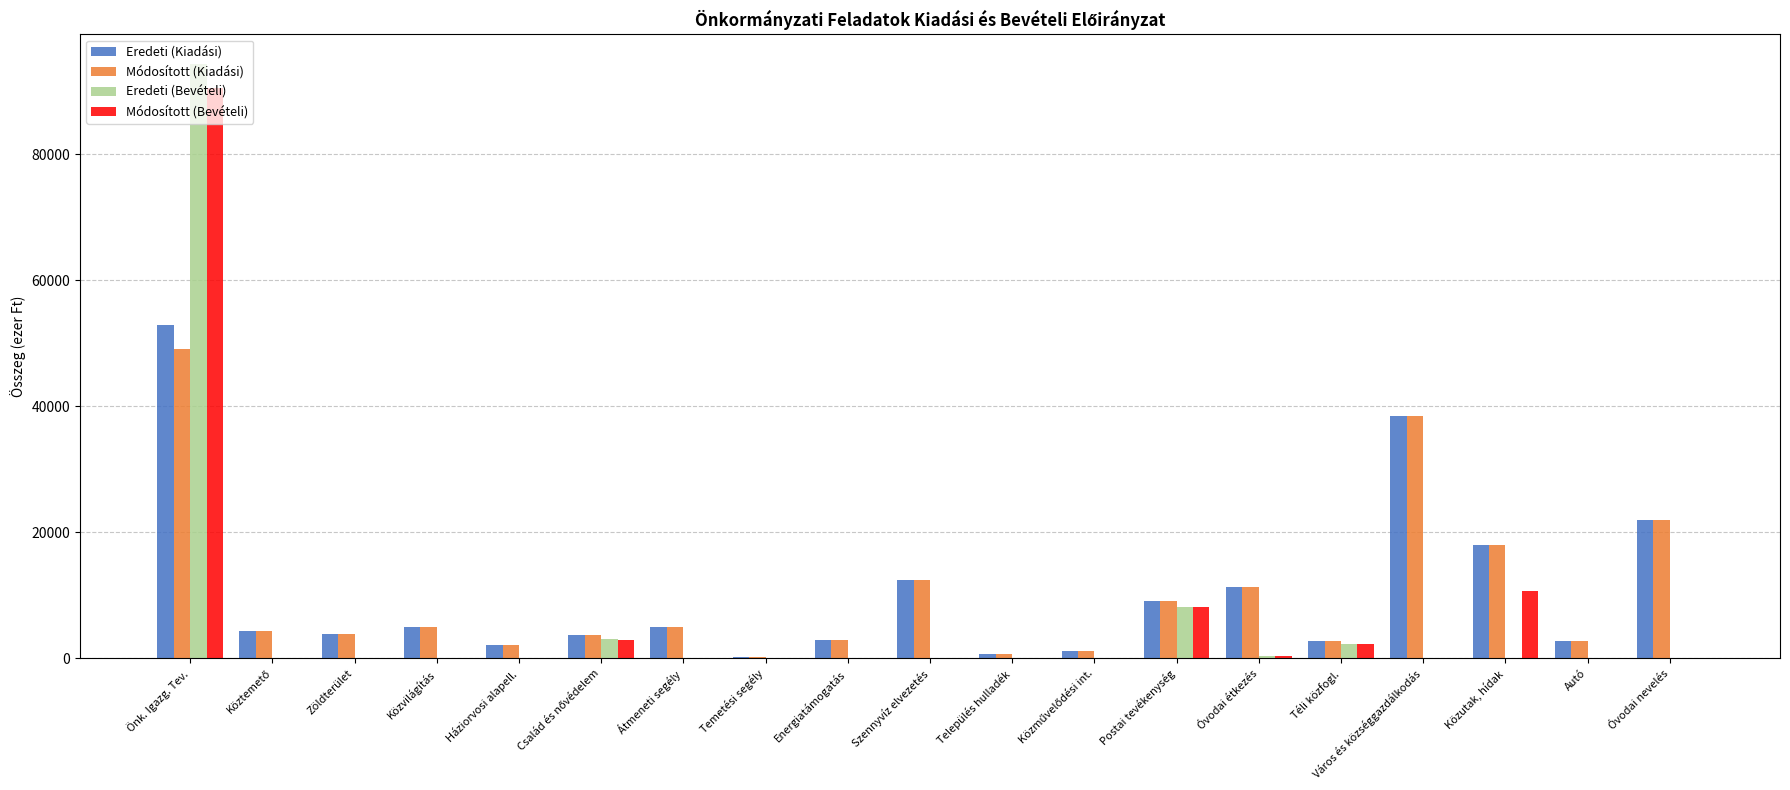

The Módosított (Bevételi) series shows -49524 at Közvilágítás. True or false?

False